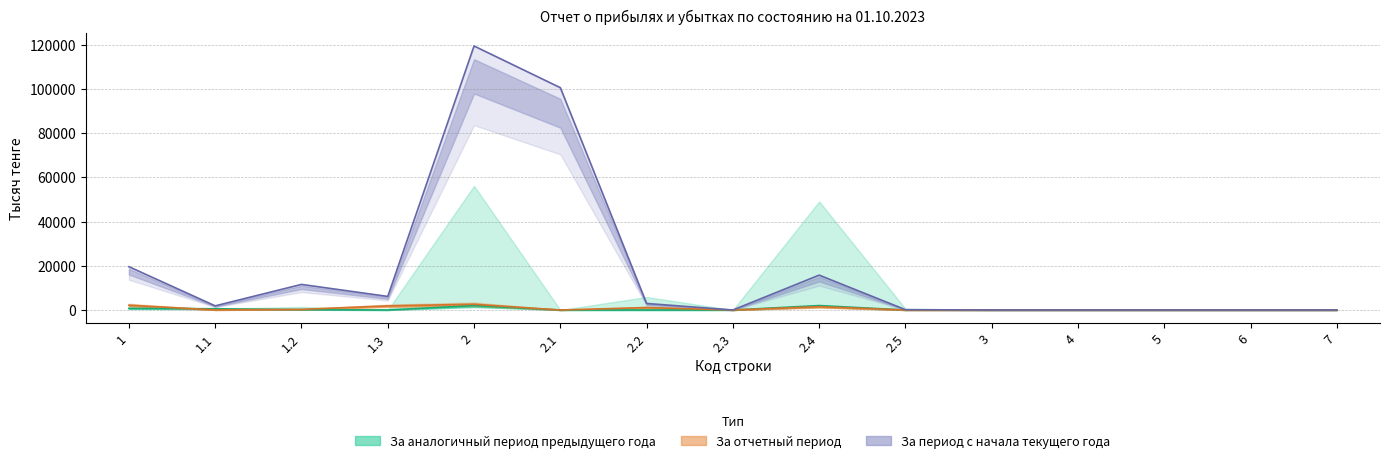

How many data points in За период с начала текущего года are above 1868?

7